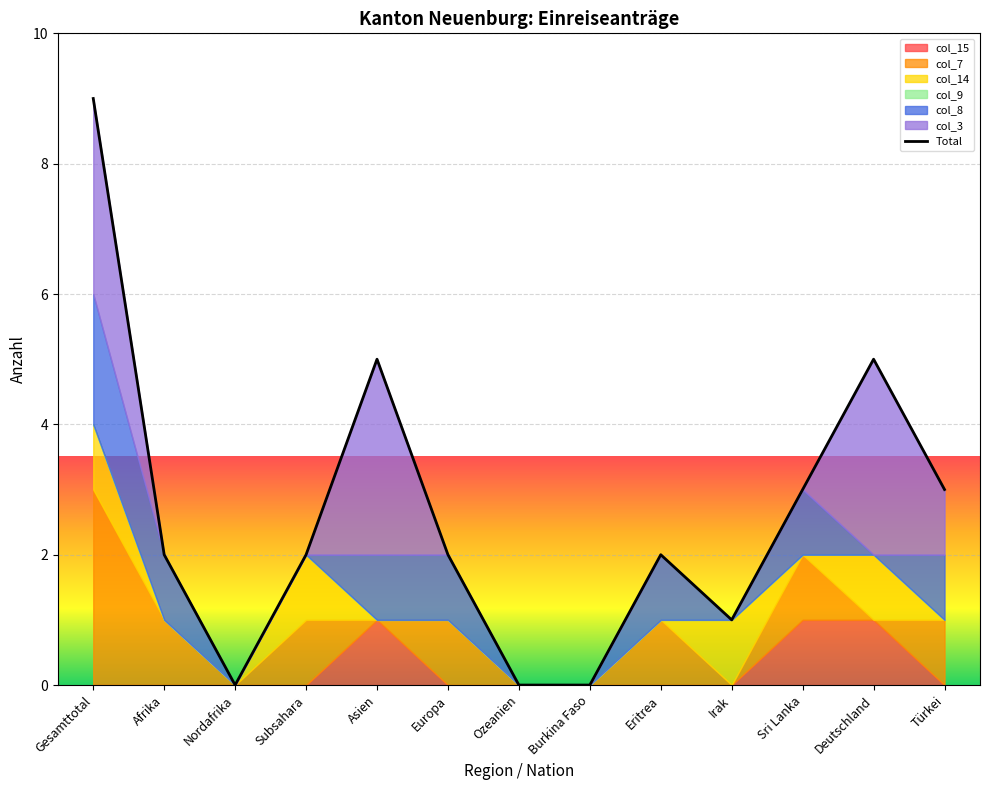

Where does the data first go above 2?

Gesamttotal